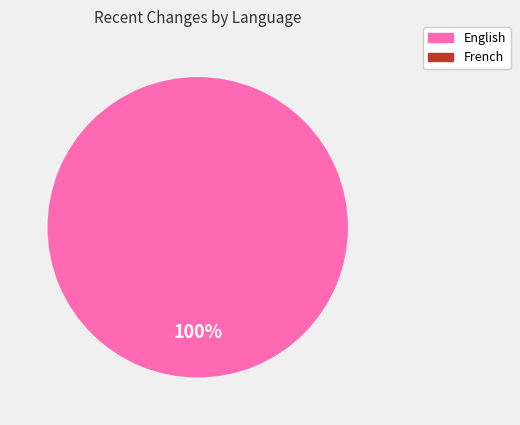

Is there any slice that represents more than half of the pie?

Yes